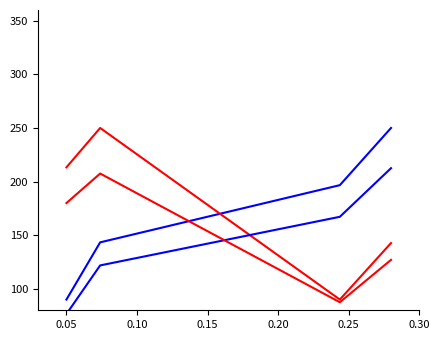

What is the minimum value for AR. PROT. YPE?

90.0